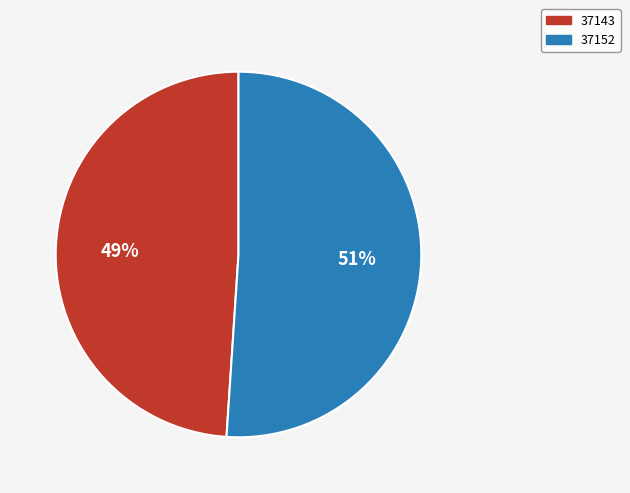

True or false: 37152 accounts for 60% of the total.

False